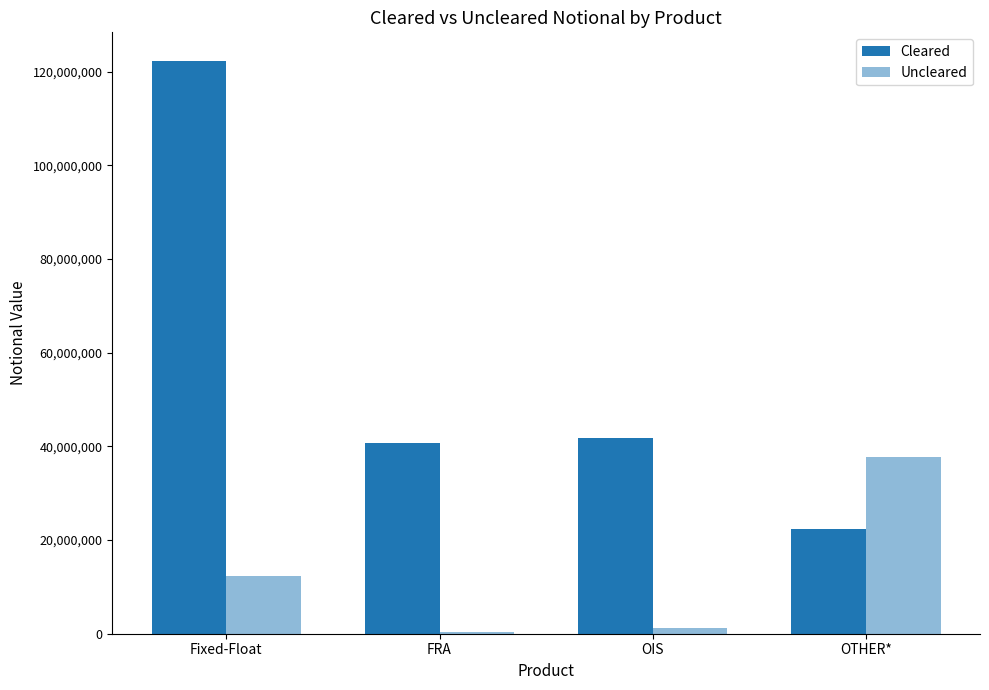

Does the chart contain stacked bars?

No